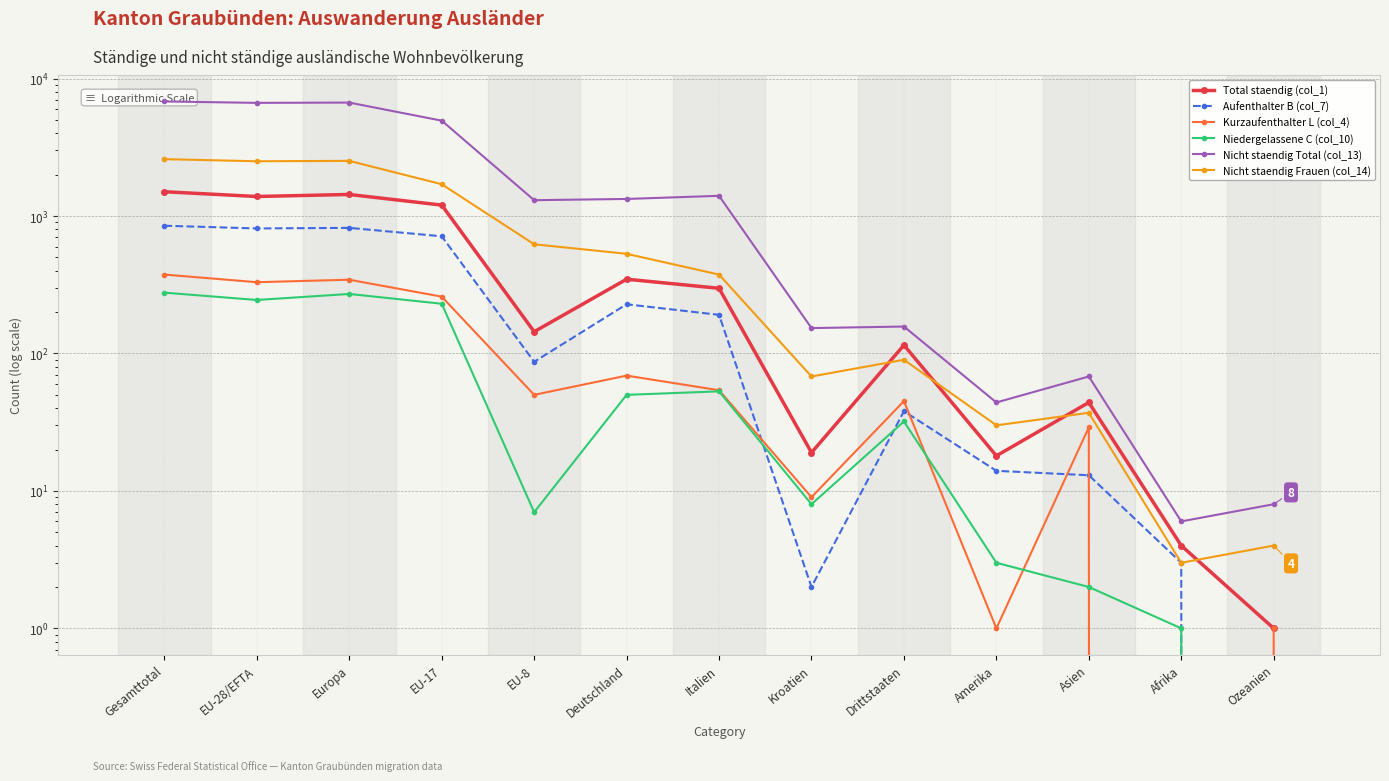

Rank the categories by Nicht staendig Frauen (col_14) value from highest to lowest.

Gesamttotal, Europa, EU-28/EFTA, EU-17, EU-8, Deutschland, Italien, Drittstaaten, Kroatien, Asien, Amerika, Ozeanien, Afrika